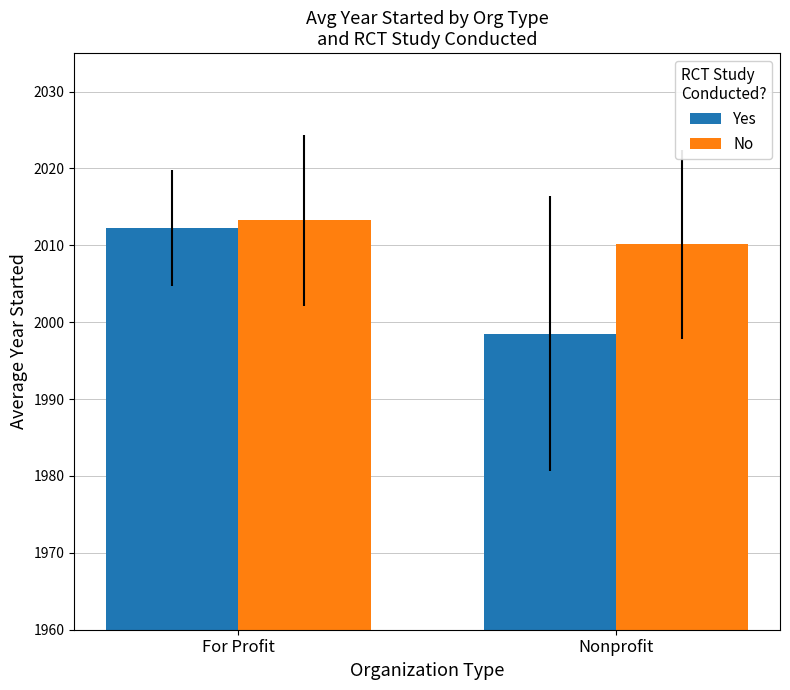

At which label does No first exceed 2013?

For Profit